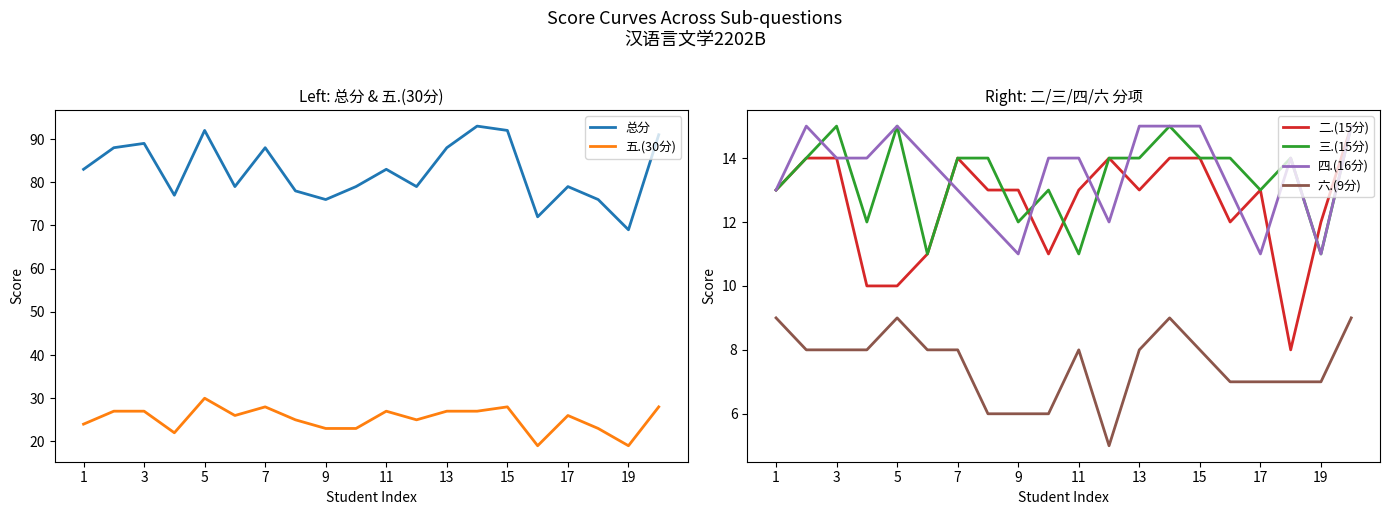

What is the sum of all 四.(16分) values?

270